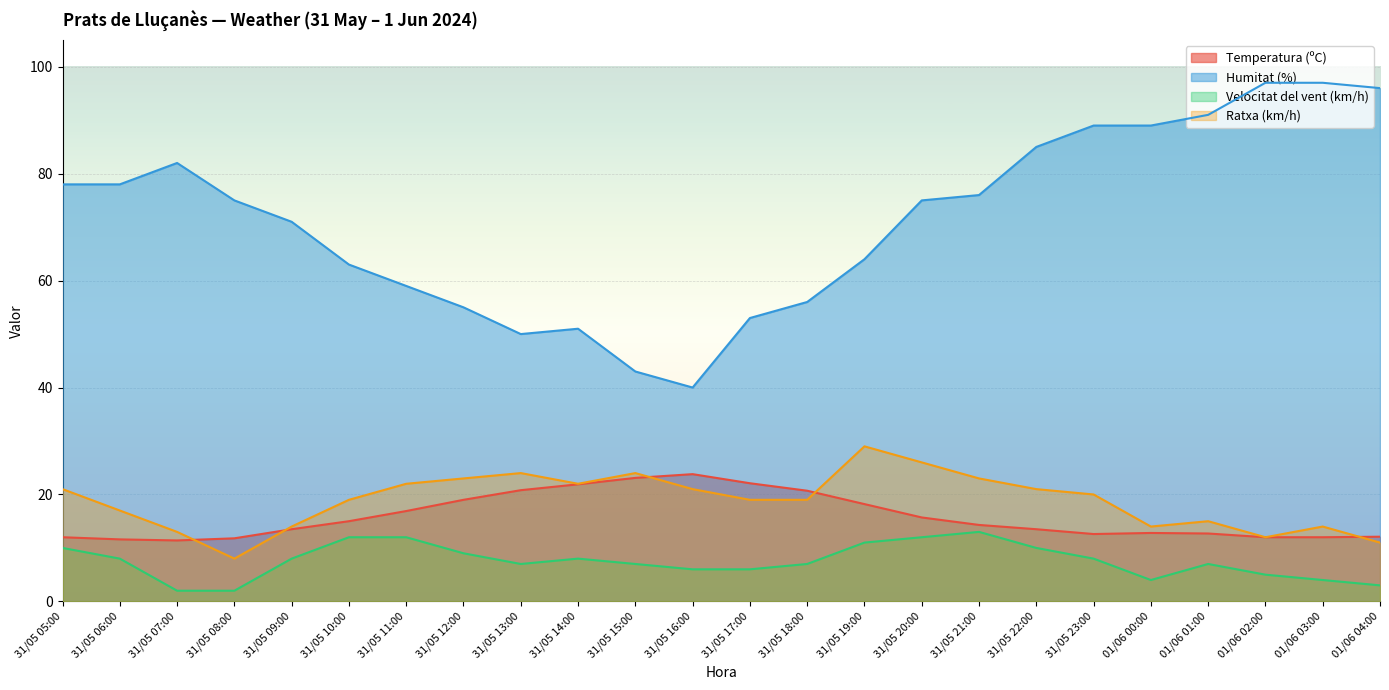

How many values in the Velocitat del vent (km/h) series are below 8?

12